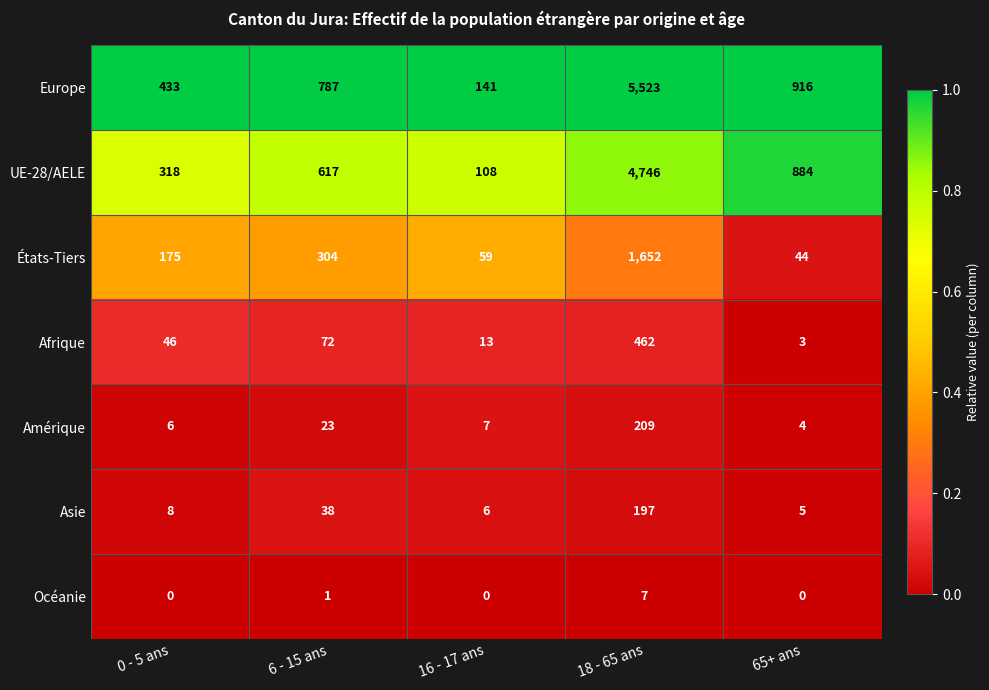

The value of Europe at 16 - 17 ans is 226. True or false?

False